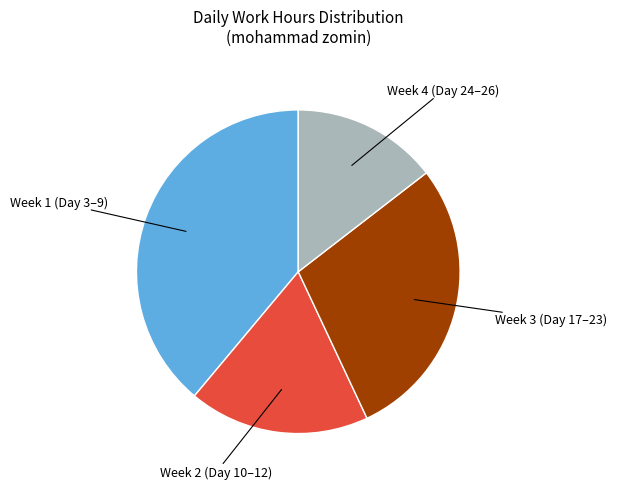

Does any single category account for the majority?

No